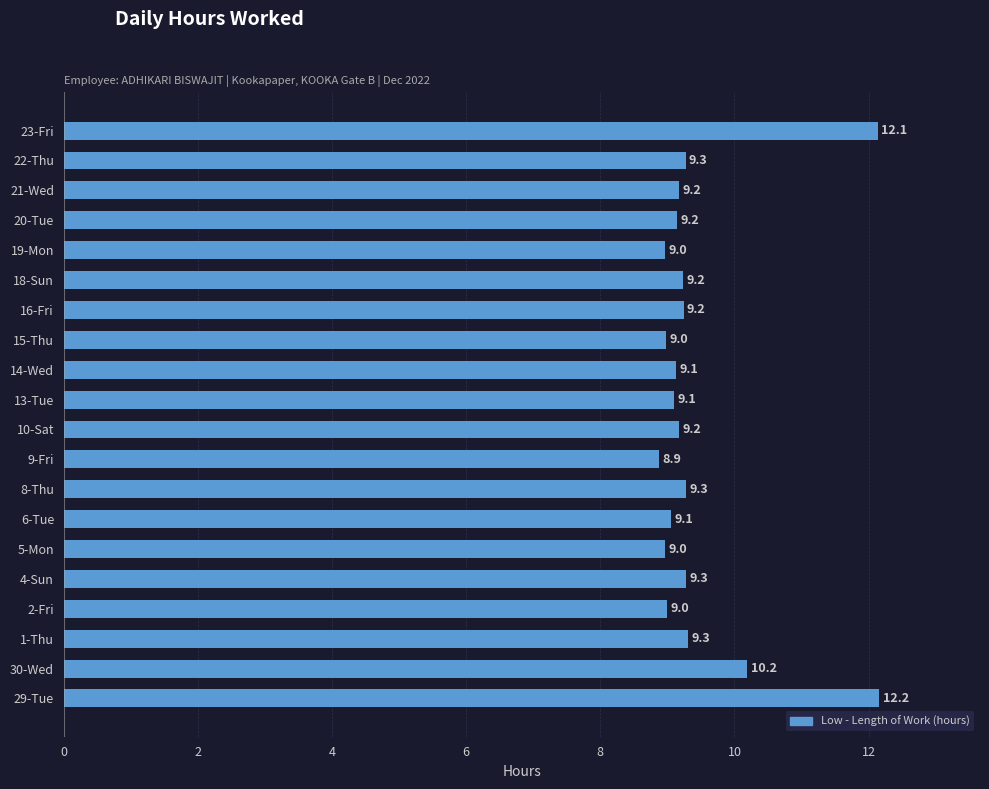

Reading top to bottom, extract all data points from this chart.

12.1	9.3	9.2	9.2	9.0	9.2	9.2	9.0	9.1	9.1	9.2	8.9	9.3	9.1	9.0	9.3	9.0	9.3	10.2	12.2